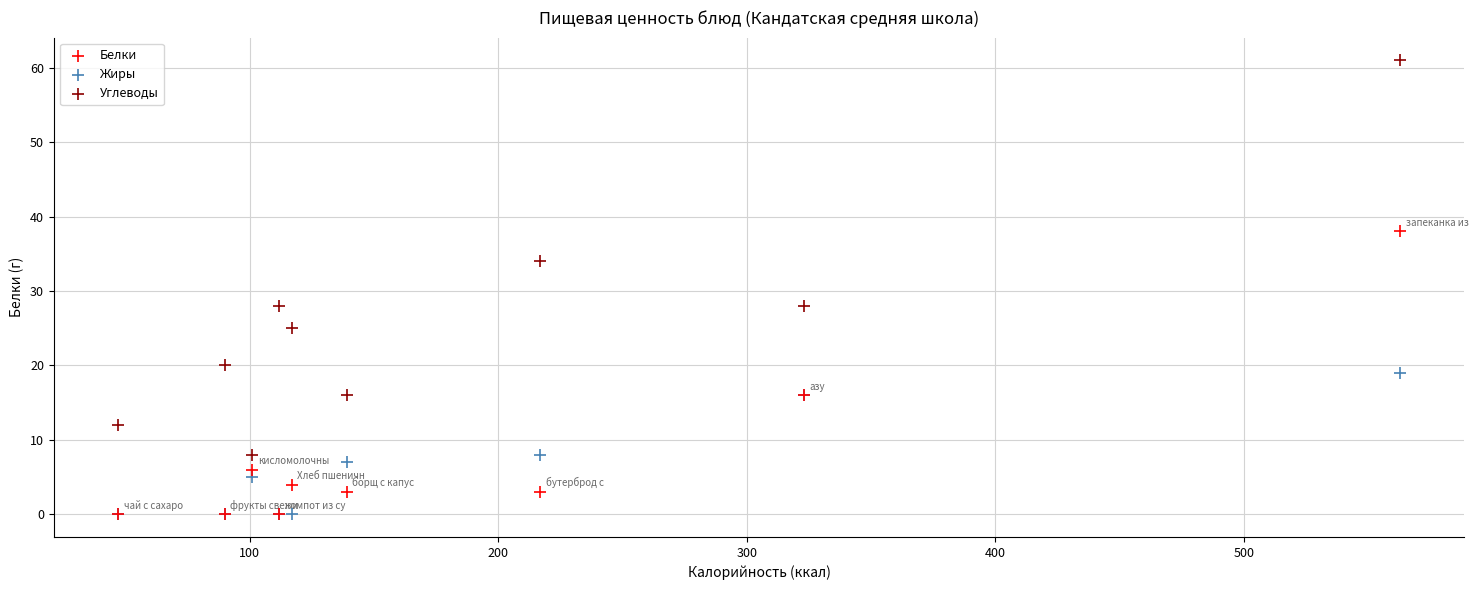

What are all the series names shown in the legend?

Белки, Жиры, Углеводы